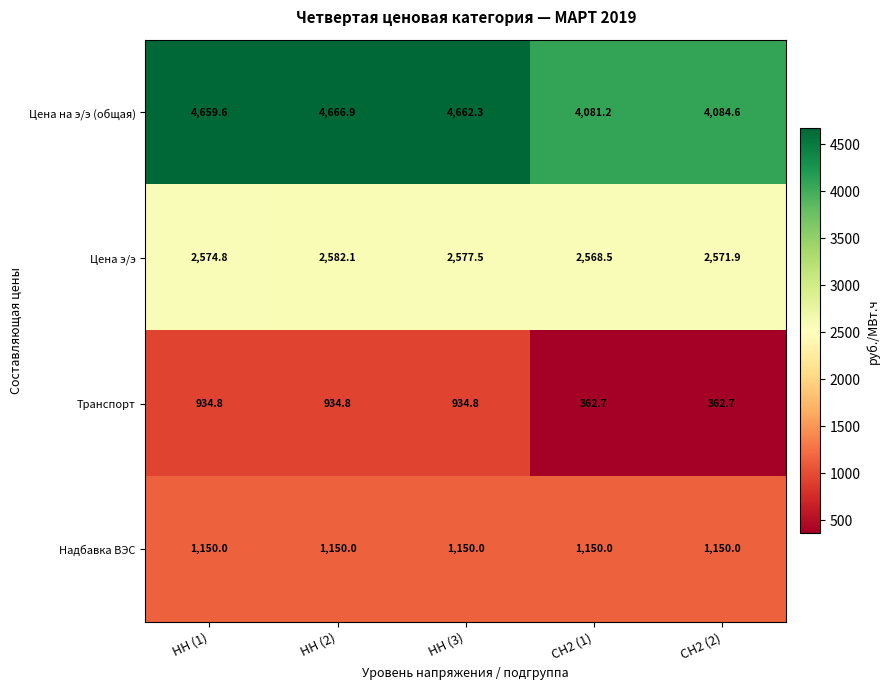

Read the Транспорт value at НН (3).

934.8